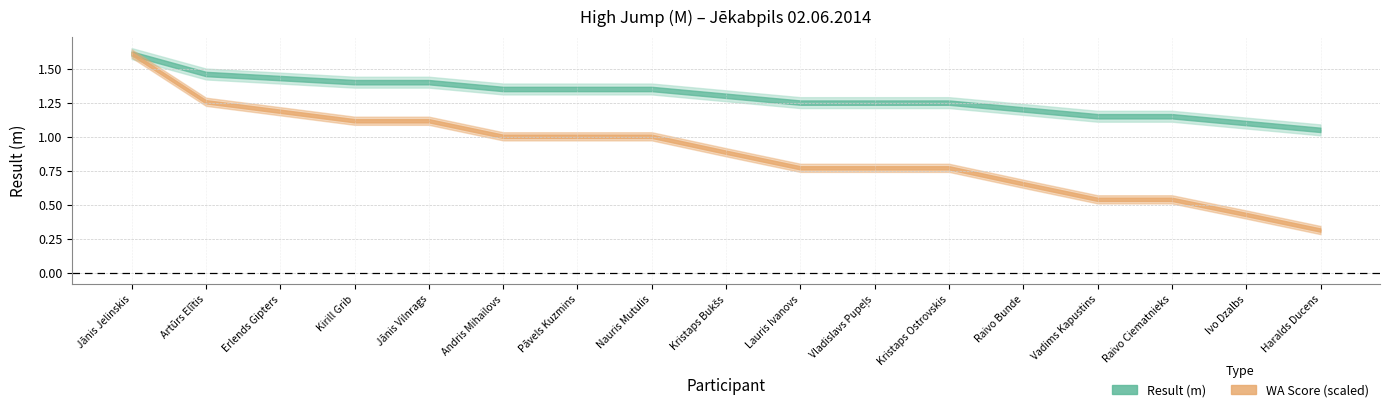

Read the WA value at Erlends Gipters.

426.0